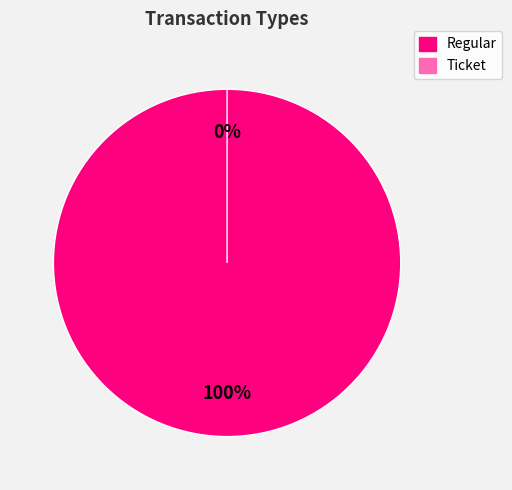

How many slices are in this pie chart?

2